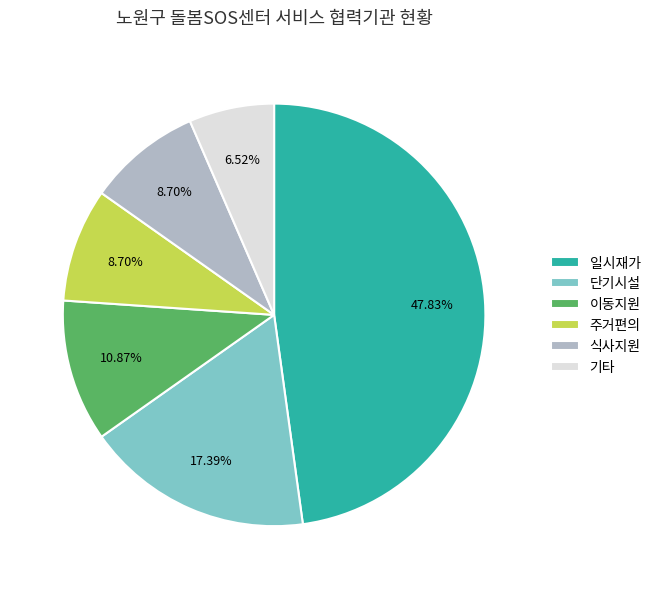

Which slice is the smallest?

기타